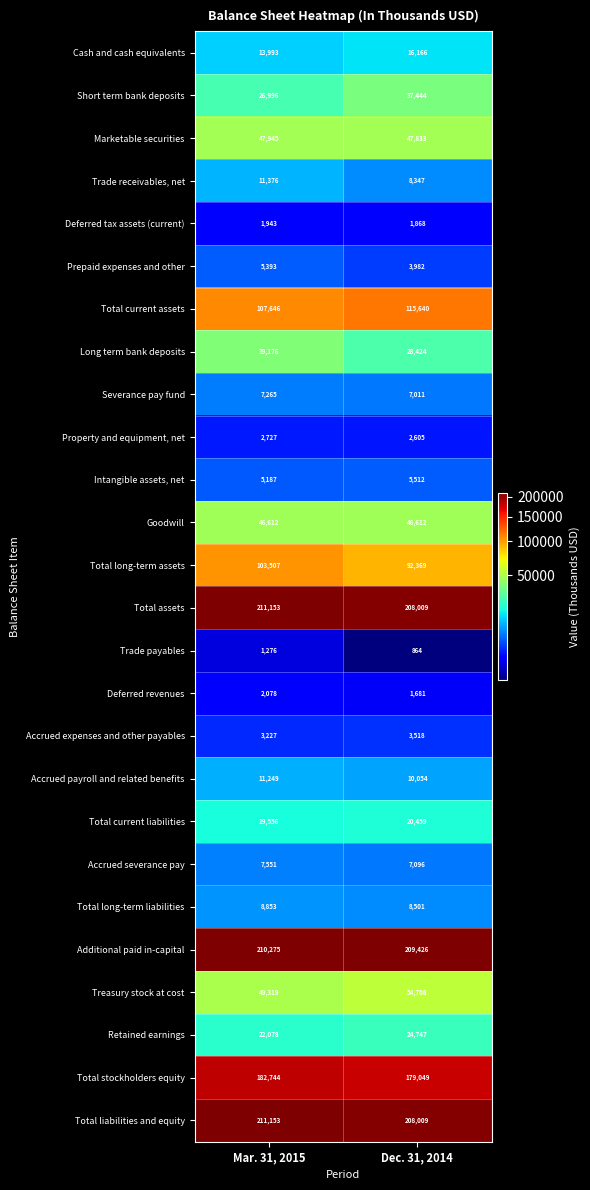

What value does the Deferred revenues series have at Mar. 31, 2015, to the nearest 50?

2100